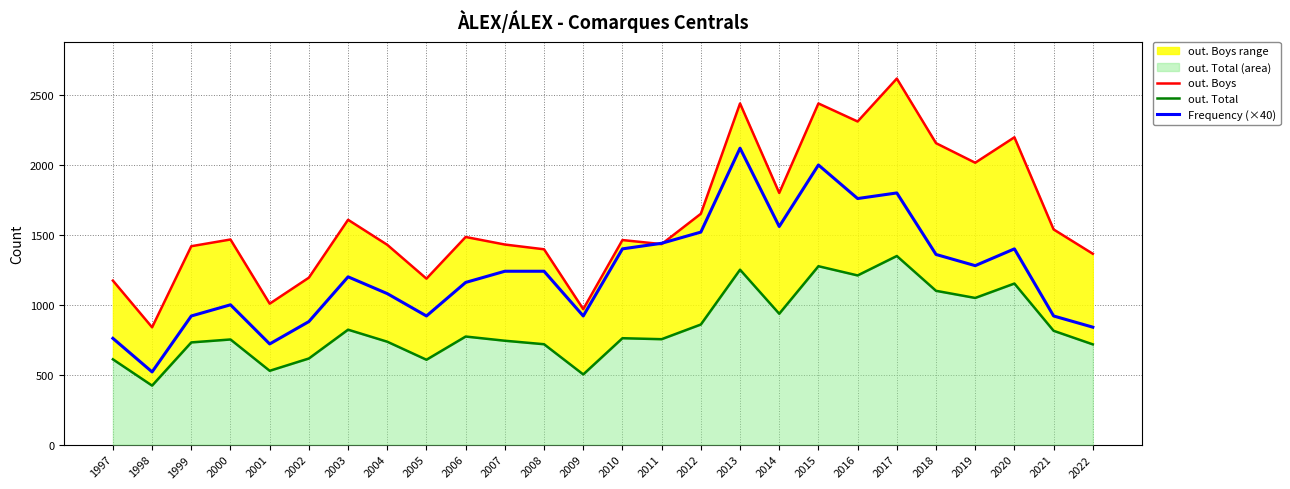

Reading left to right, what are all the values shown in this chart?

out. Boys: 1997=1173	1998=839	1999=1419	2000=1467	2001=1008	2002=1194	2003=1608	2004=1429	2005=1187	2006=1485	2007=1431	2008=1397	2009=969	2010=1463	2011=1434	2012=1651	2013=2440	2014=1800	2015=2440	2016=2311	2017=2618	2018=2156	2019=2016	2020=2198	2021=1539	2022=1365
out. Total: 1997=610	1998=422	1999=731	2000=752	2001=528	2002=616	2003=822	2004=736	2005=607	2006=773	2007=743	2008=718	2009=502	2010=761	2011=754	2012=859	2013=1251	2014=936	2015=1276	2016=1210	2017=1349	2018=1100	2019=1049	2020=1152	2021=814	2022=717
Frequency (×40): 1997=760	1998=520	1999=920	2000=1000	2001=720	2002=880	2003=1200	2004=1080	2005=920	2006=1160	2007=1240	2008=1240	2009=920	2010=1400	2011=1440	2012=1520	2013=2120	2014=1560	2015=2000	2016=1760	2017=1800	2018=1360	2019=1280	2020=1400	2021=920	2022=840